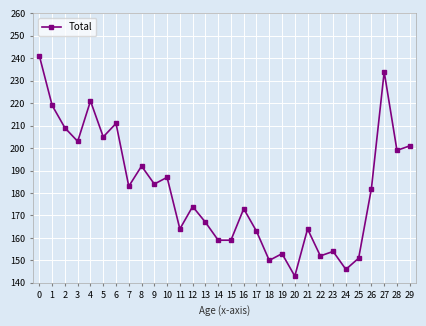

How many series are shown in this chart?

1